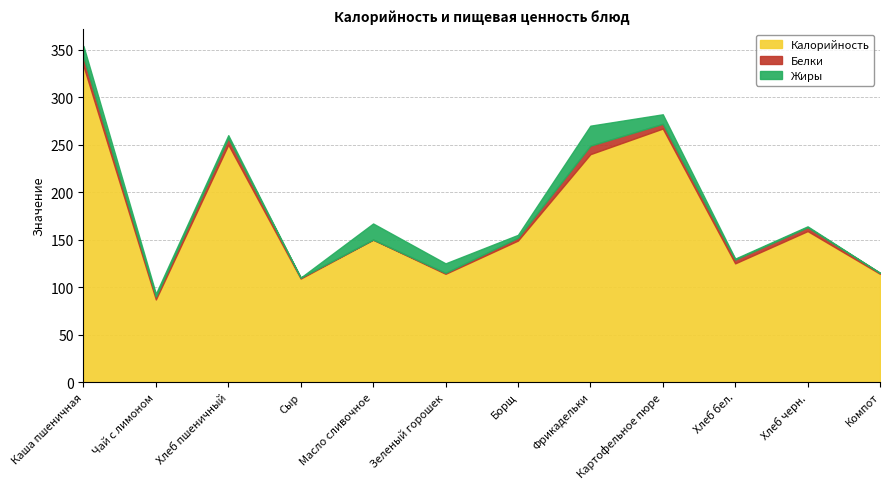

What is the maximum value for Белки?

9